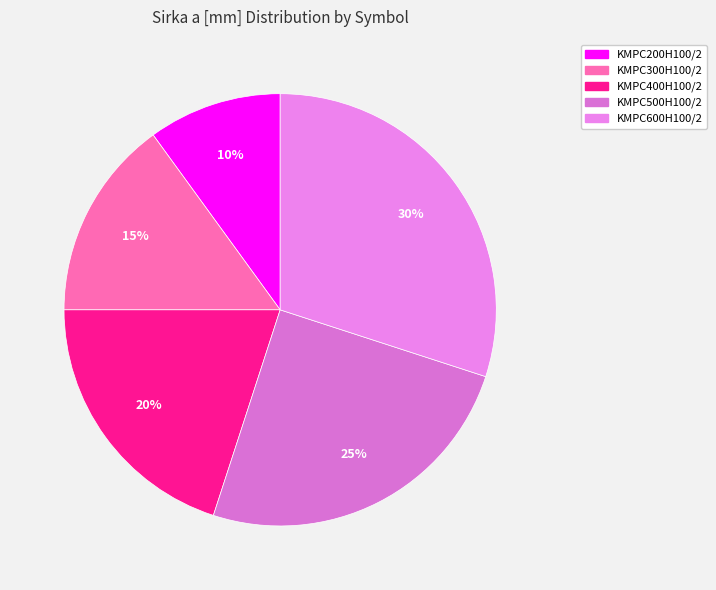

What percentage do KMPC200H100/2 and KMPC500H100/2 together represent?

35.0%